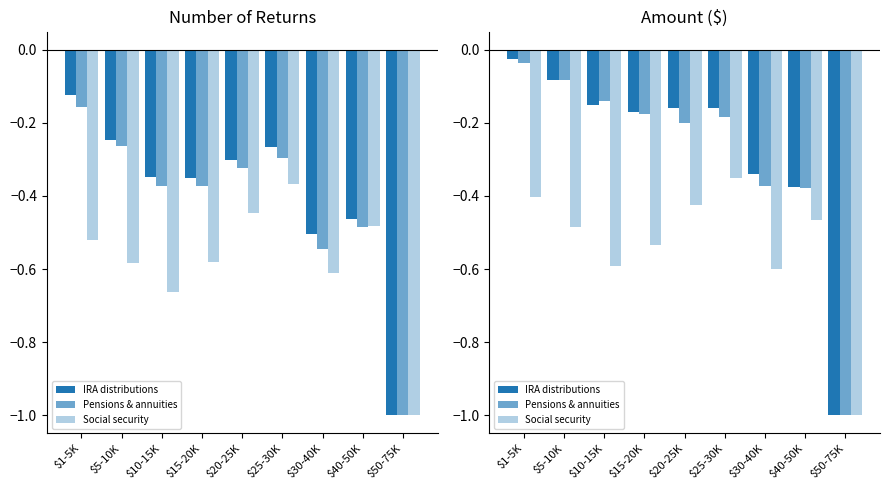

At $30-40K, list the series in order from largest to smallest.

IRA distributions, Pensions & annuities, Social security